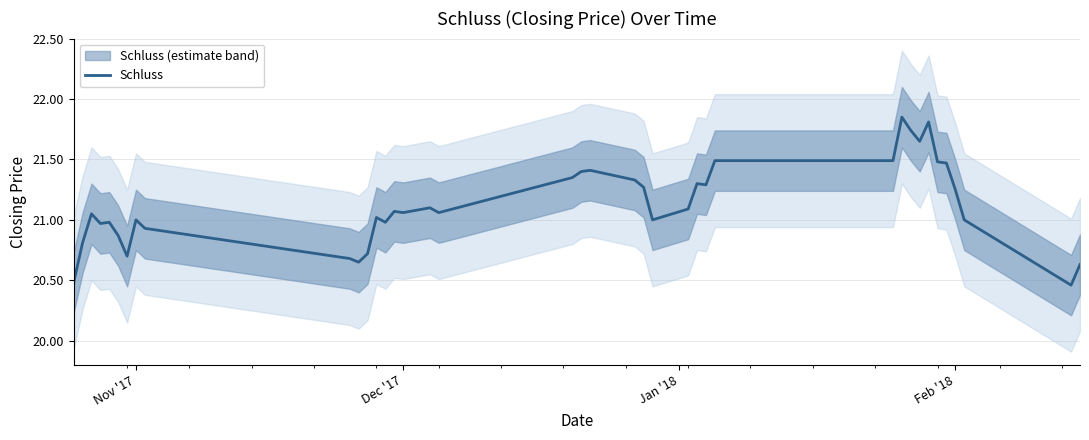

How many lines are shown in the chart?

1